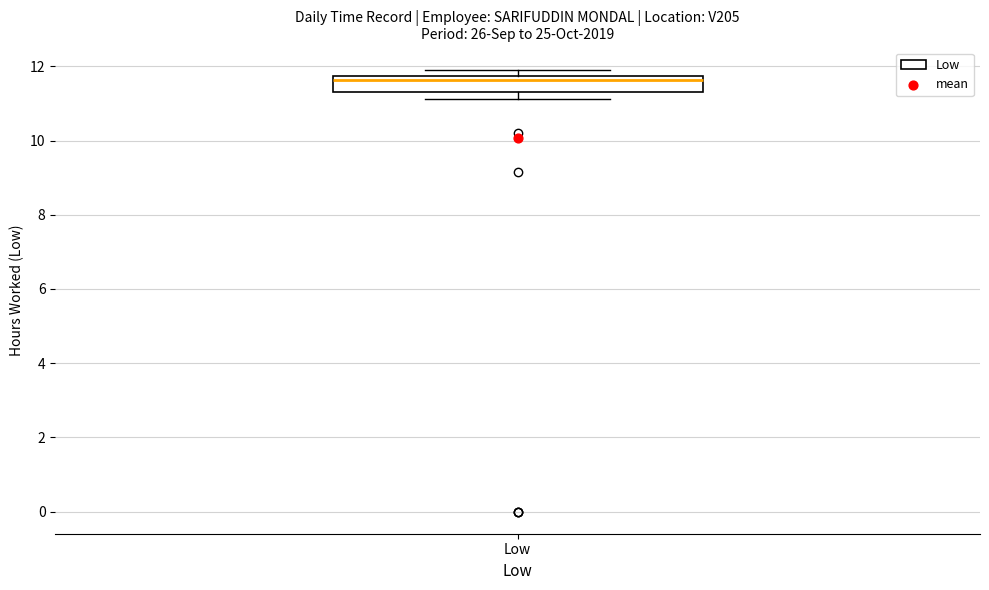

Where is the lower edge of the box for Low on the y-axis? The values are not printed on the chart, so give them approximately, as read against the axis.

11.4